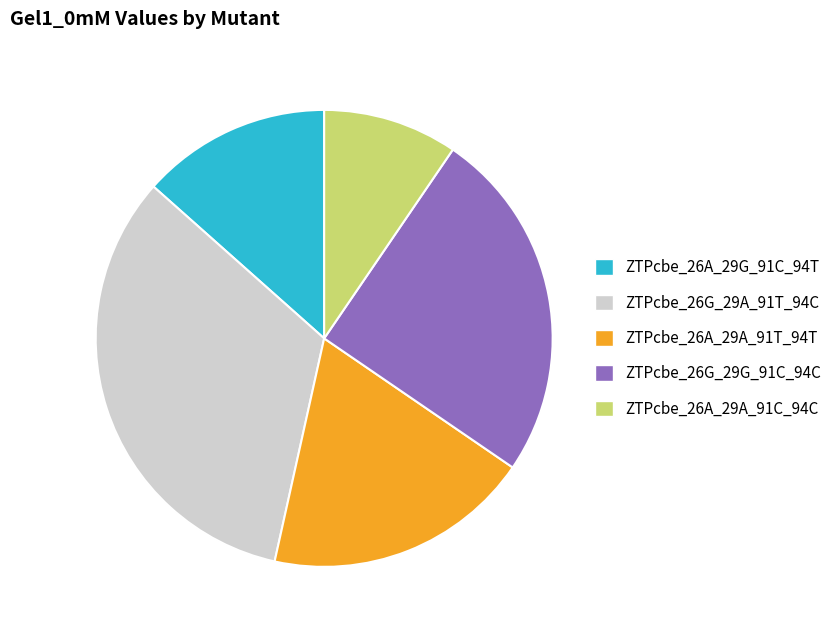

The ZTPcbe_26A_29A_91C_94C slice represents 10% of the pie. True or false?

True